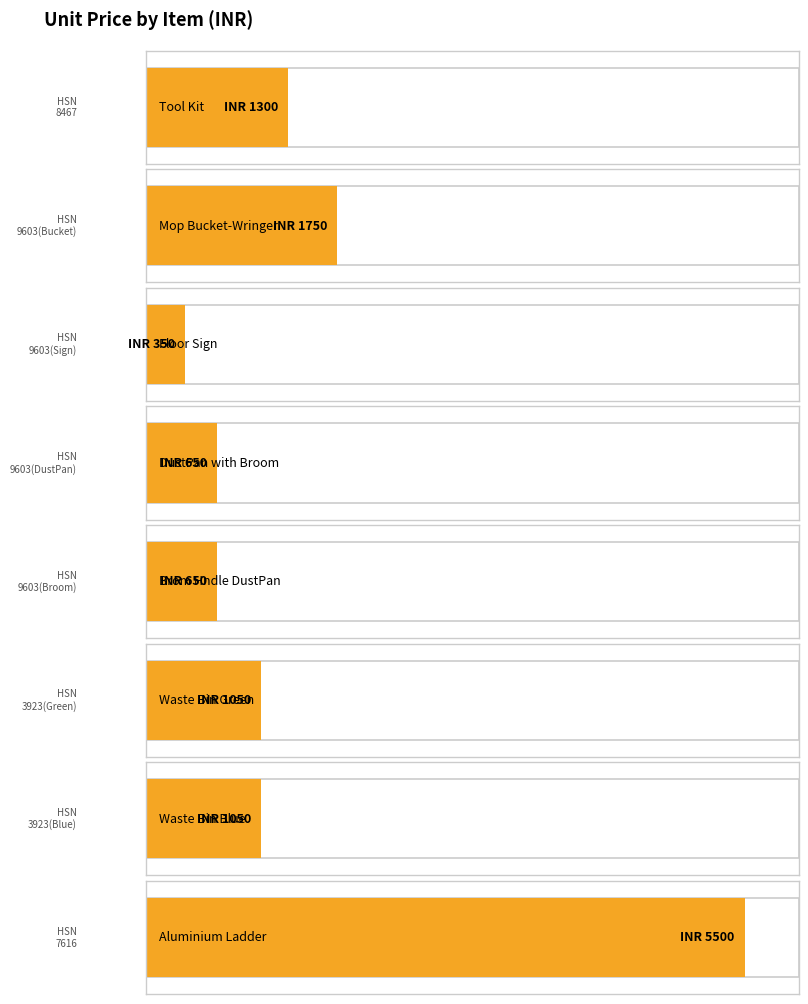

List the labels in order of value, largest first.

7616, 9603(Bucket), 8467, 3923(Green), 3923(Blue), 9603(DustPan), 9603(Broom), 9603(Sign)